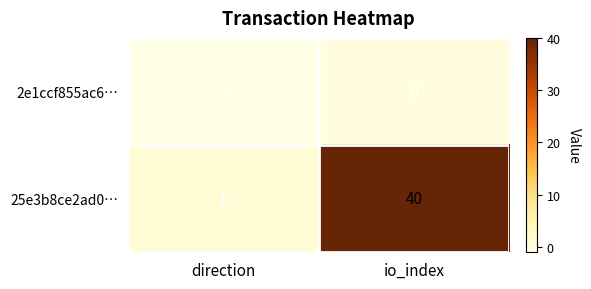

How many series are shown in this chart?

2